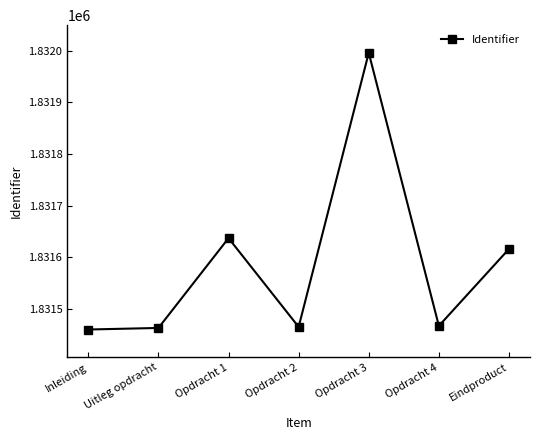

Approximately how many times larger is the value at Eindproduct compared to Inleiding?

1.0